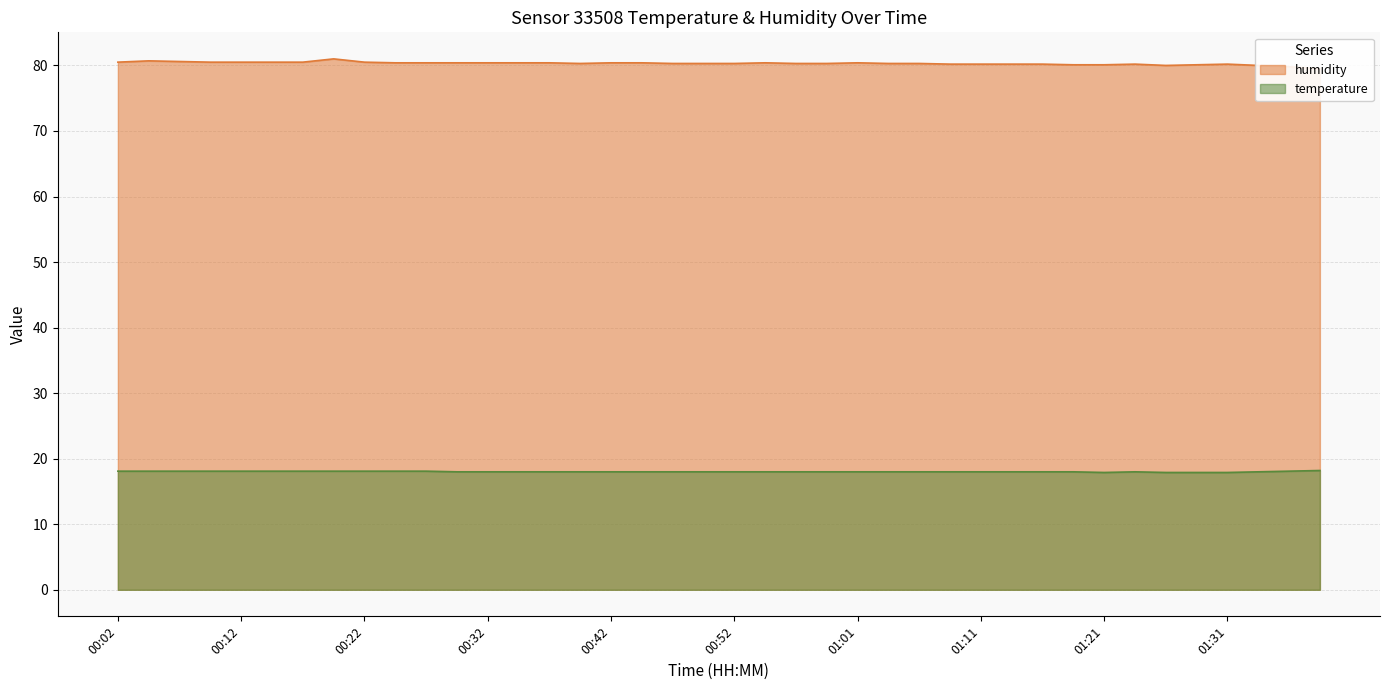

Which series has the largest total across all categories?

humidity